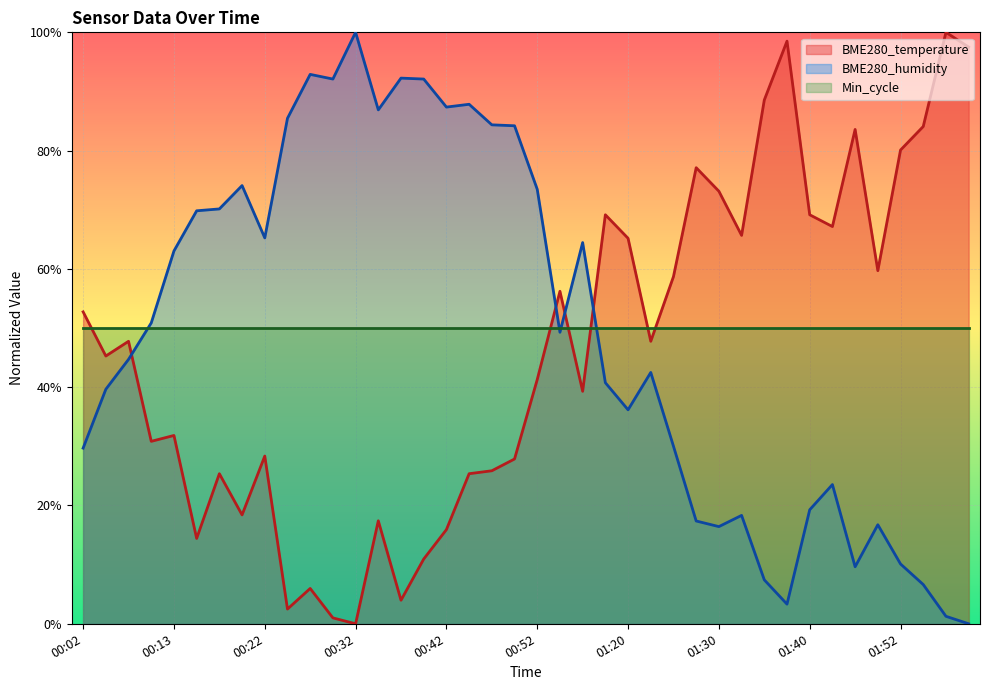

At which label is BME280_temperature closest to 0?

00:32